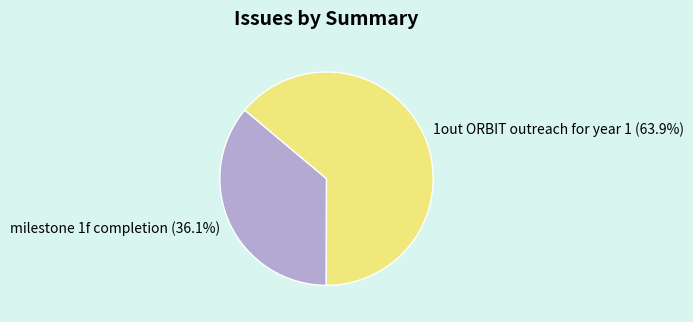

To the nearest percent, what is the combined percentage of milestone 1f completion and 1out ORBIT outreach for year 1?

100%